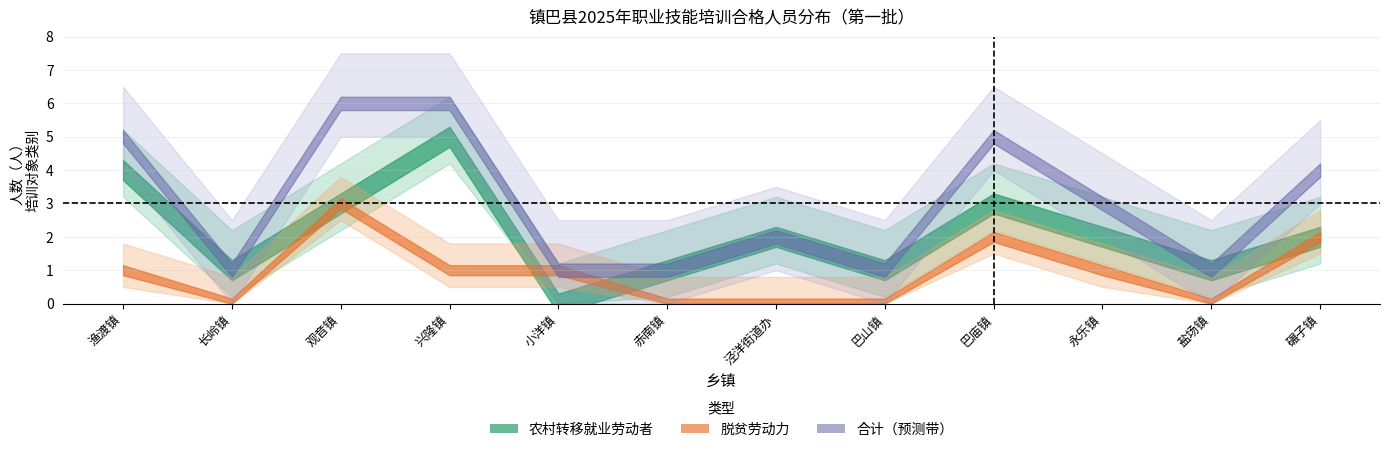

Where is 农村转移就业劳动者 nearest to the value 2?

泾洋街道办